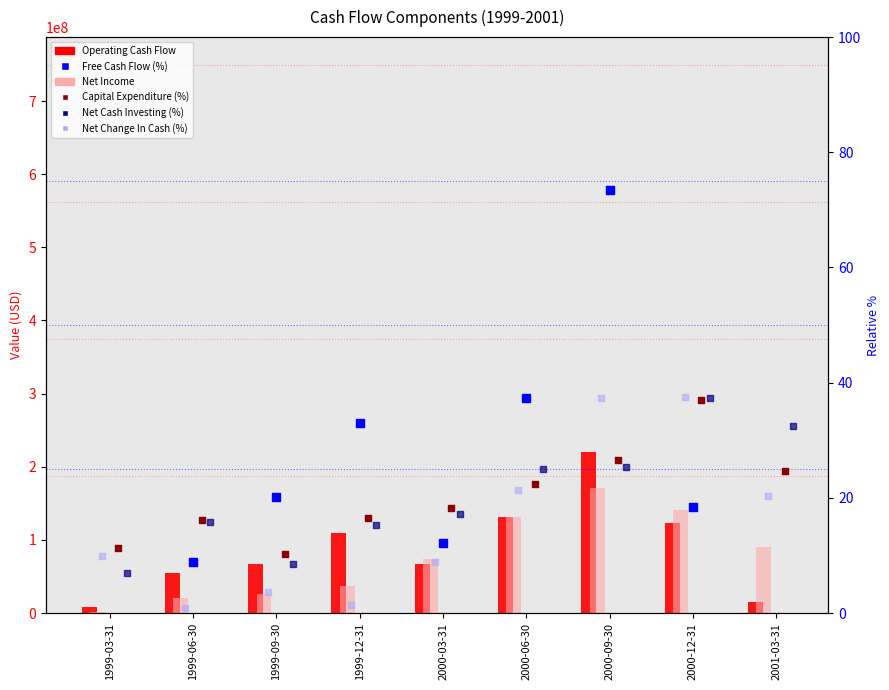

At how many categories does at least one series exceed 143032988?

1